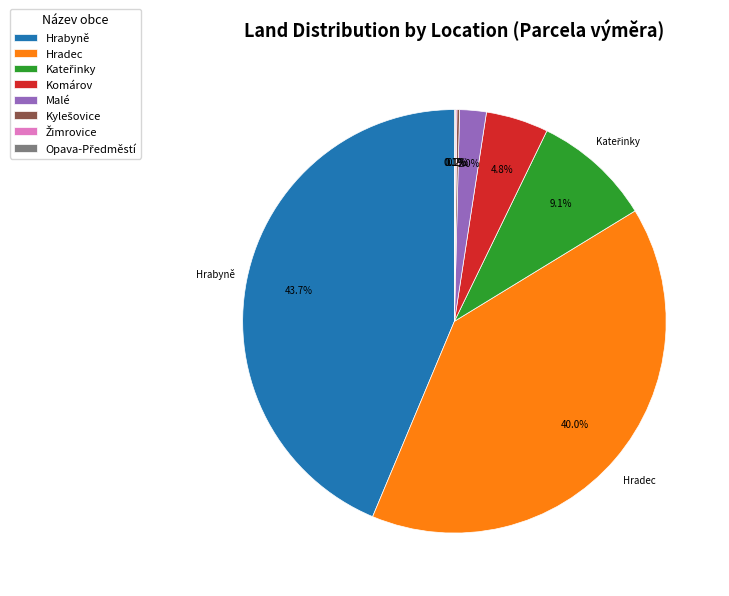

Do Komárov and Hradec together represent more than half of the pie?

No